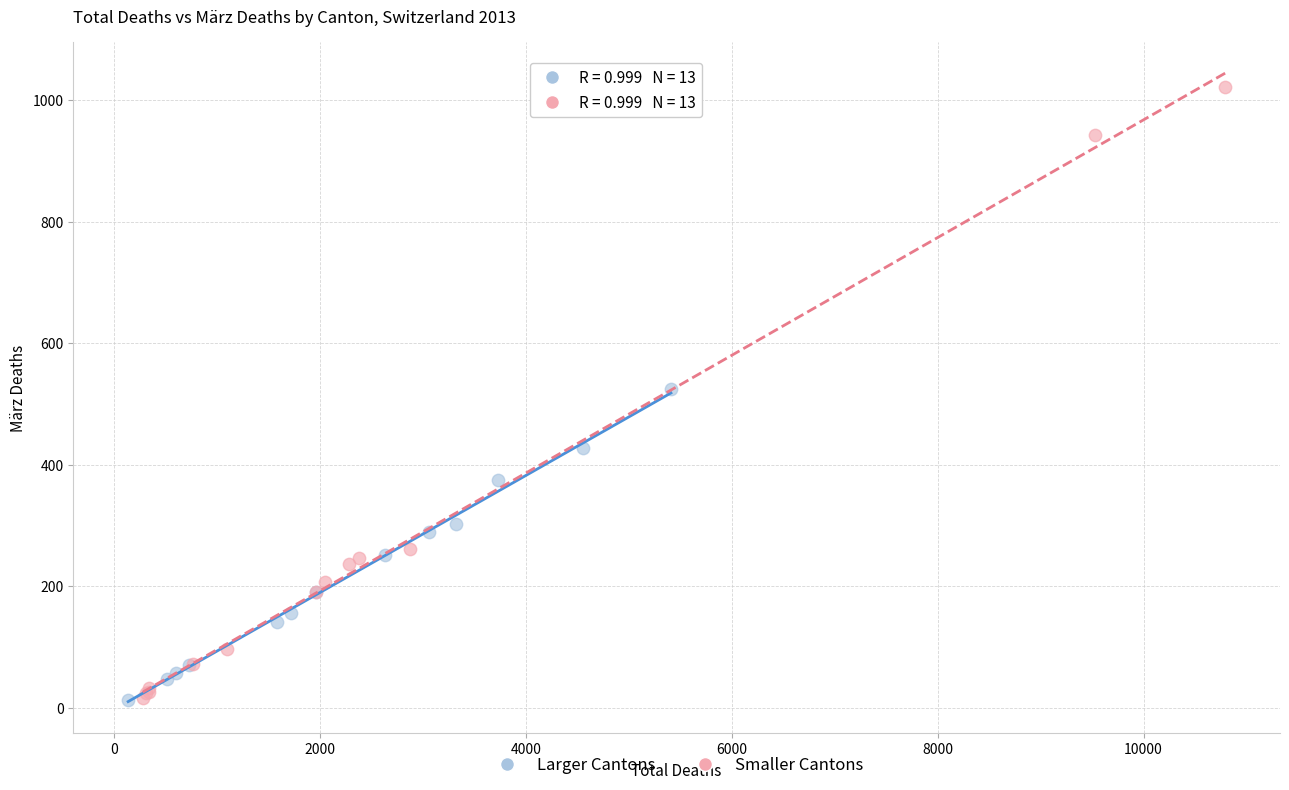

Which series has the largest Y range (max minus min)?

Smaller Cantons